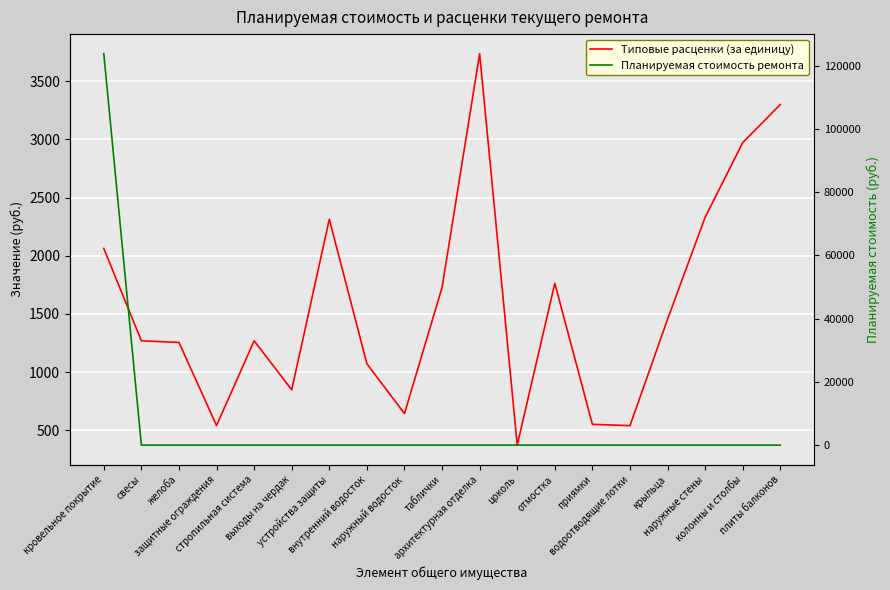

Is it true that Планируемая стоимость ремонта equals -45153.7 at цоколь?

False